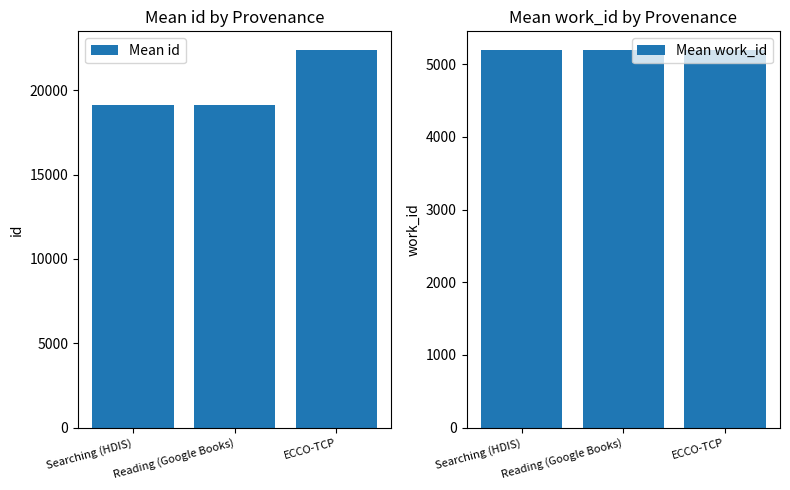

What is the lowest value of the Mean id series?

19137.0